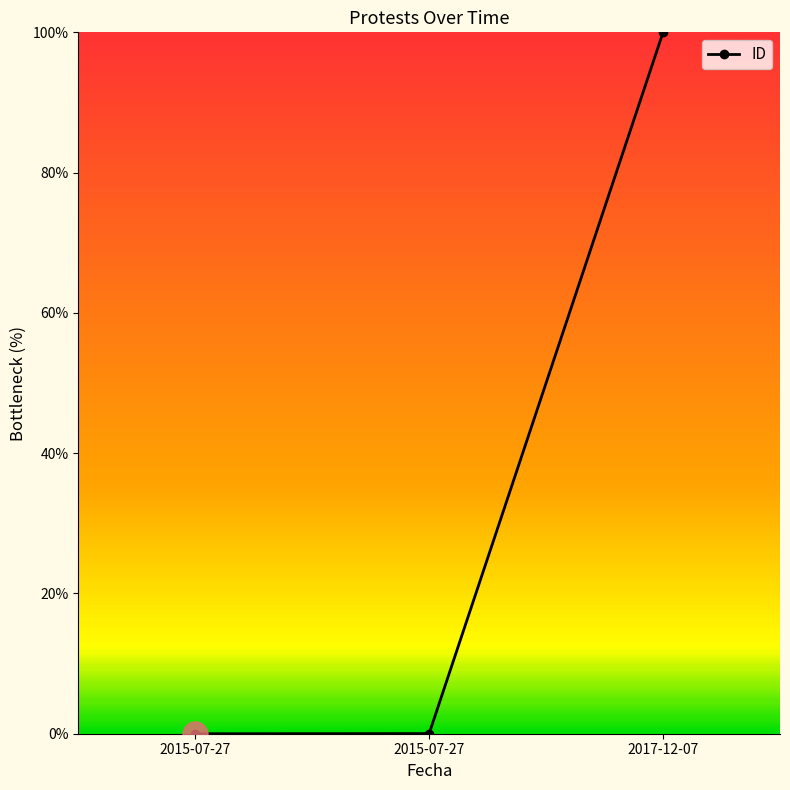

The chart shows a value of 0.0 at 2015-07-27. True or false?

True